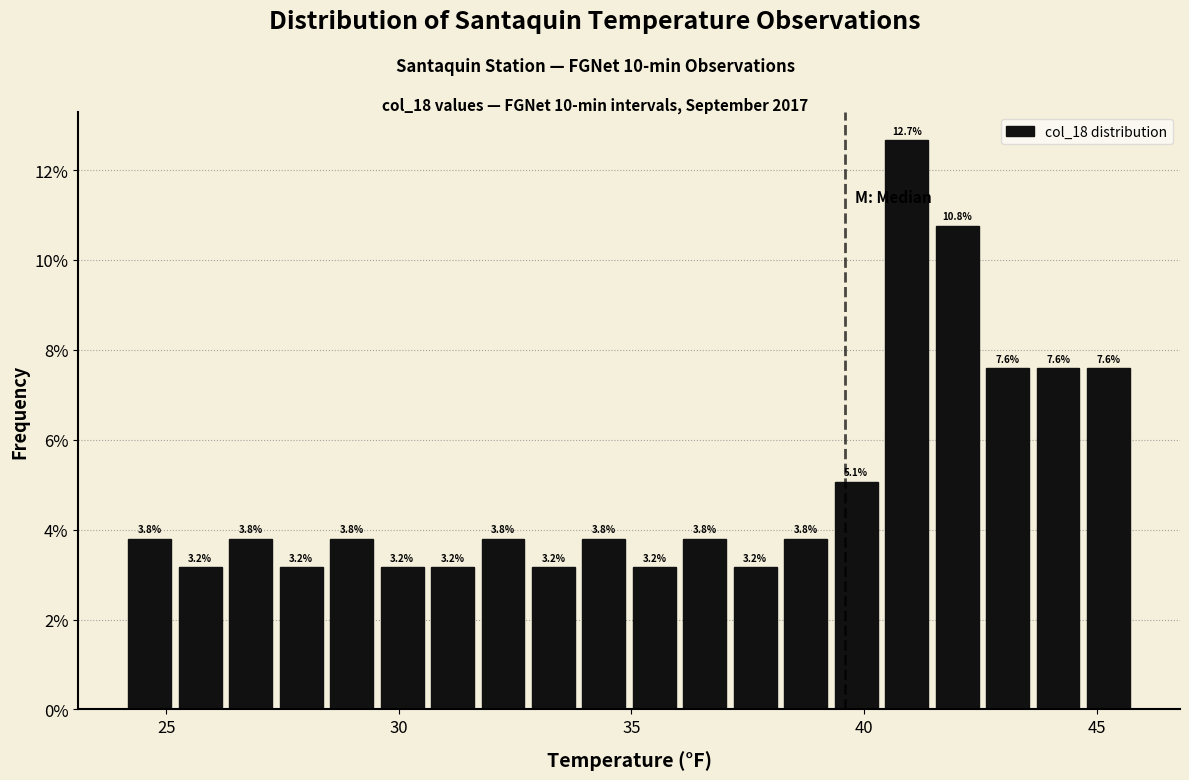

Around what value on the x-axis is the tallest bar? Give the approximate position of its centre, as read against the axis.

41.0